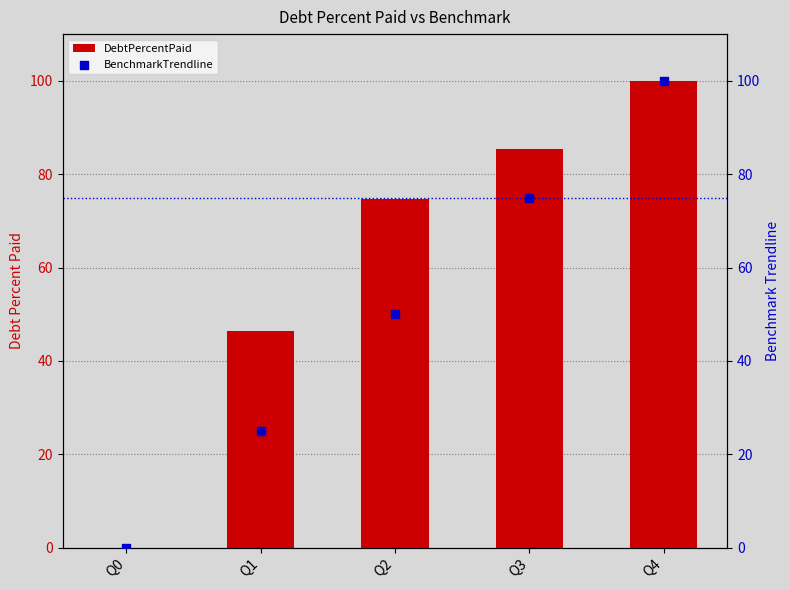

Which series contains the lowest Y value?

DebtPercentPaid